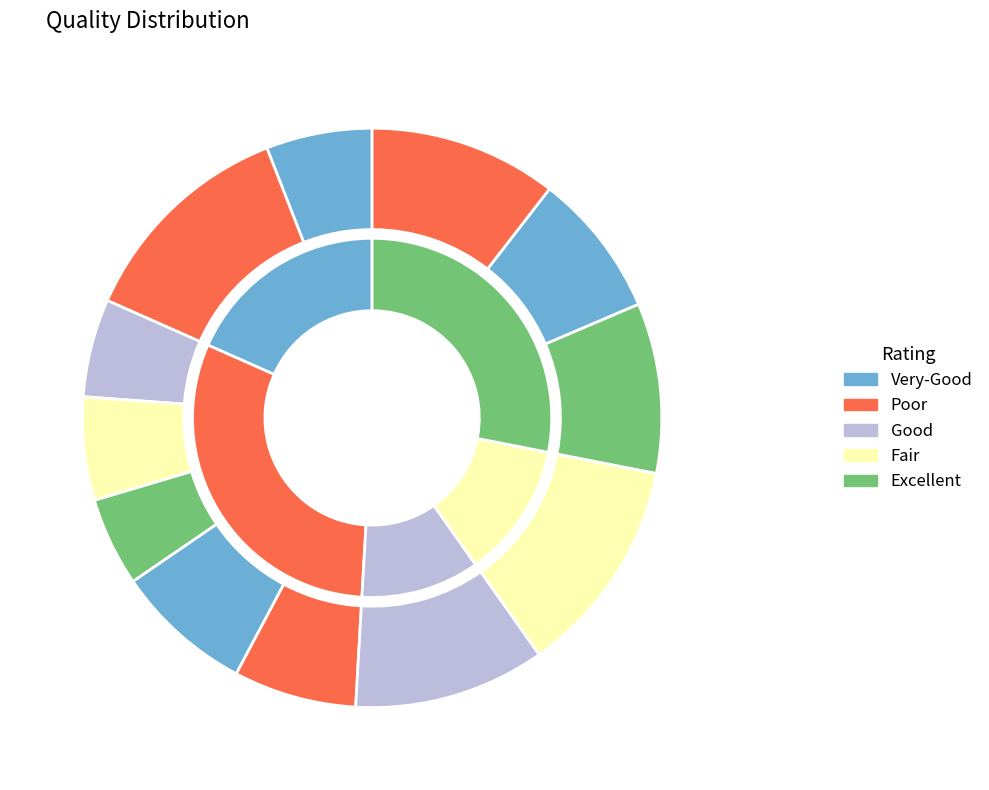

Is there any slice that represents more than half of the pie?

No